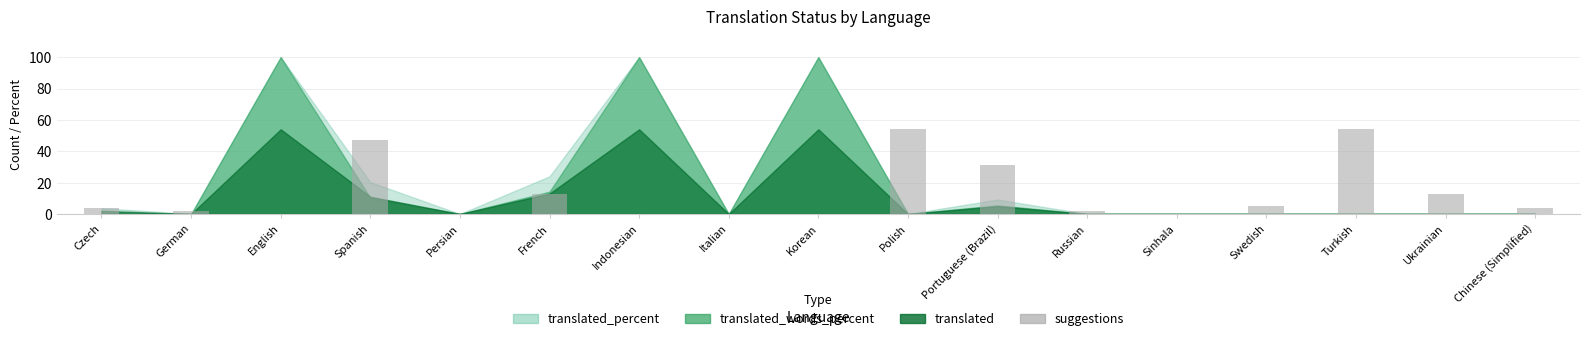

The value at Ukrainian is 18. True or false?

False